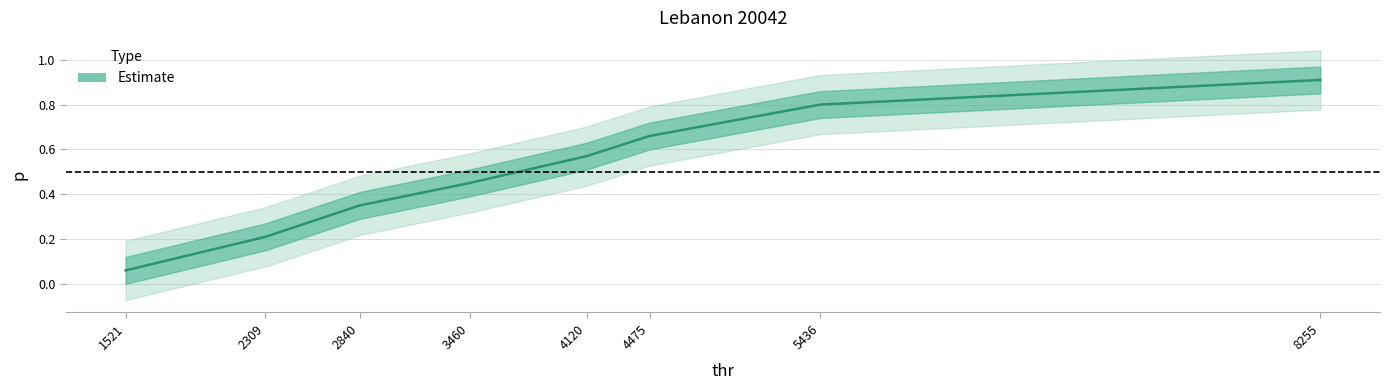

Rank the categories by value from highest to lowest.

8255, 5436, 4475, 4120, 3460, 2840, 2309, 1521